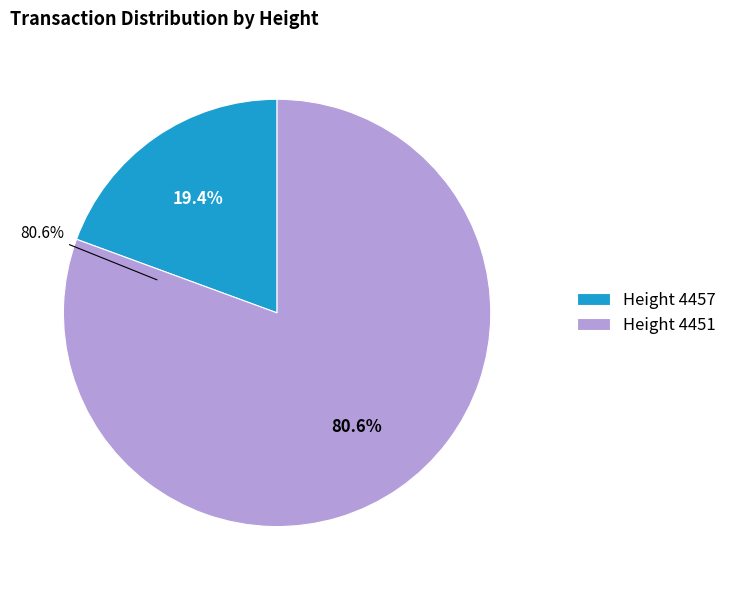

Does any single category account for the majority?

Yes